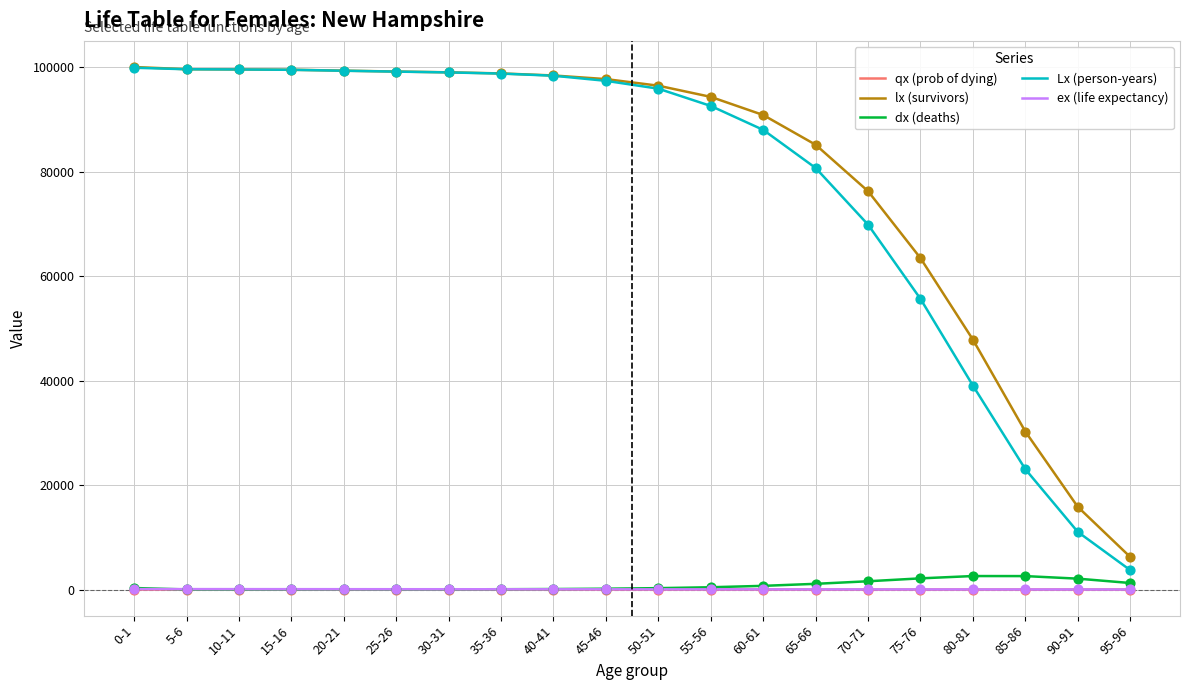

Is the value of Lx (person-years) at 20-21 greater than the value of qx (prob of dying) at 20-21?

Yes